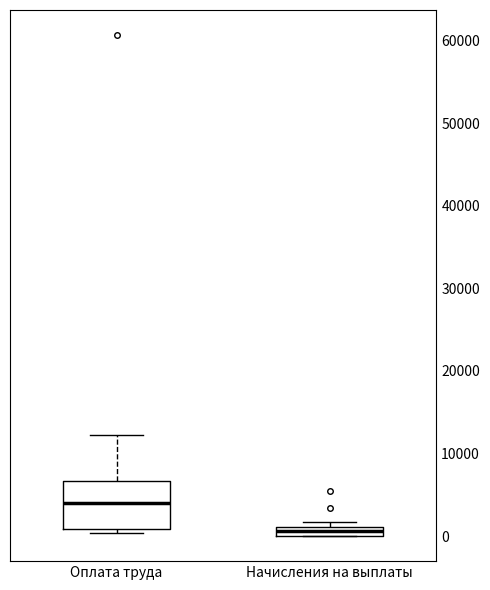

Where is the lower edge of the box for Оплата труда on the y-axis? The values are not printed on the chart, so give them approximately, as read against the axis.

1000